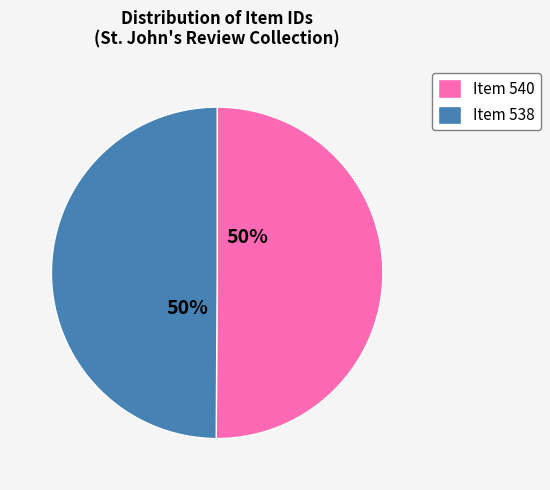

The Item 538 slice represents 50% of the pie. True or false?

True